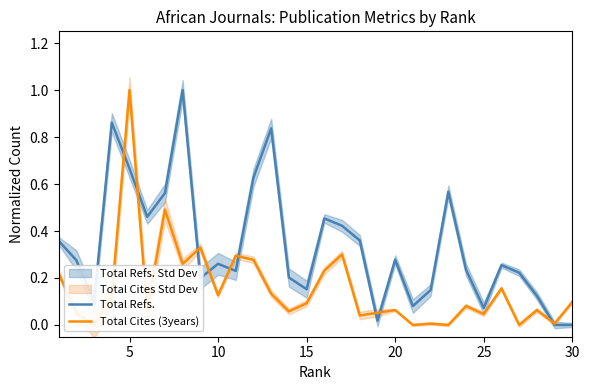

What is the highest value of the Total Refs. series?

1.0